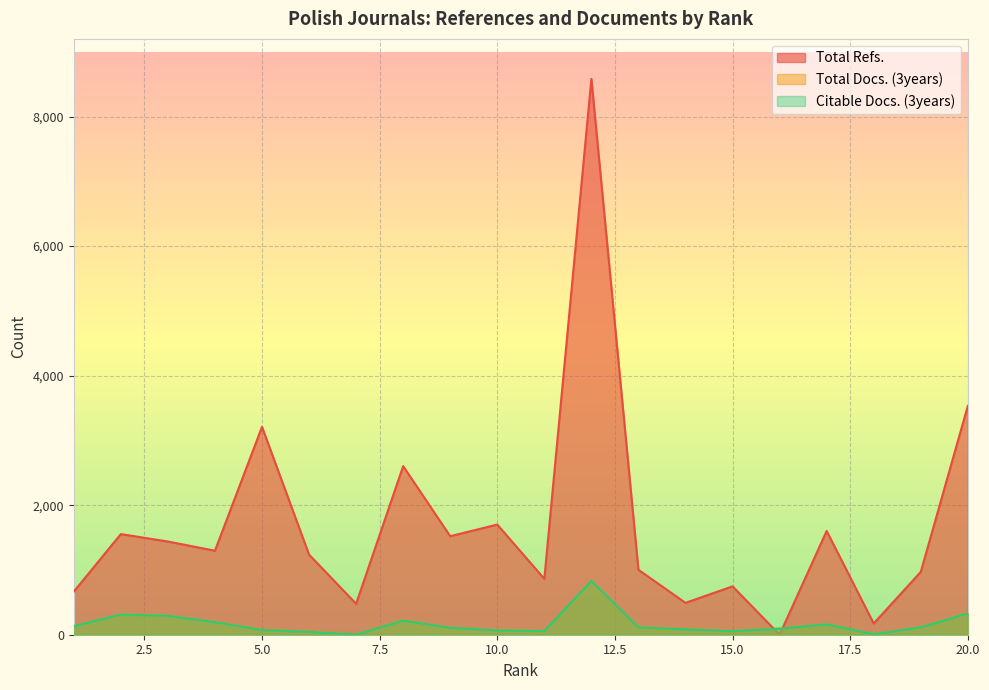

Between which two adjacent categories do Total Docs. (3years) and Total Refs. first intersect?

15 and 16